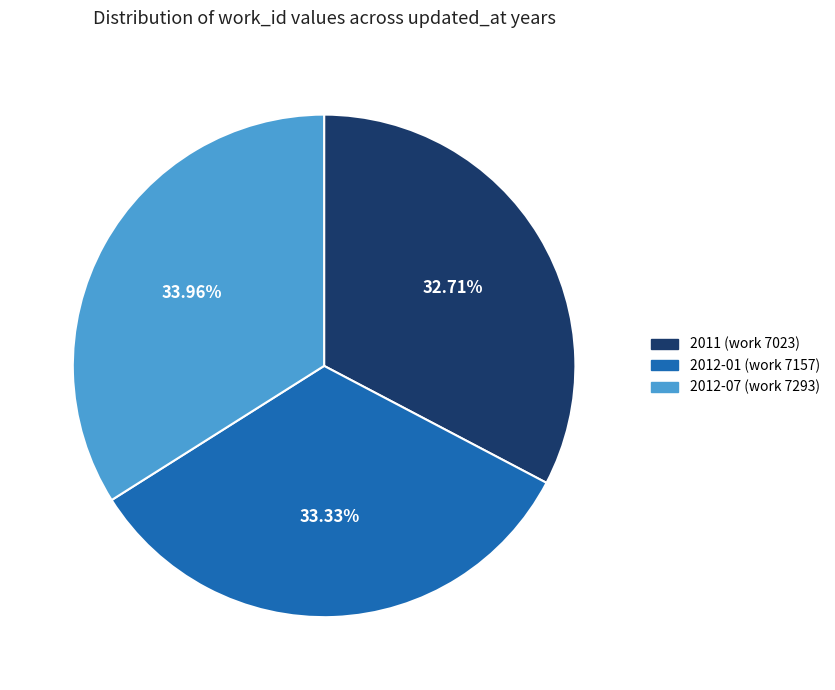

How many segments does this pie chart have?

3